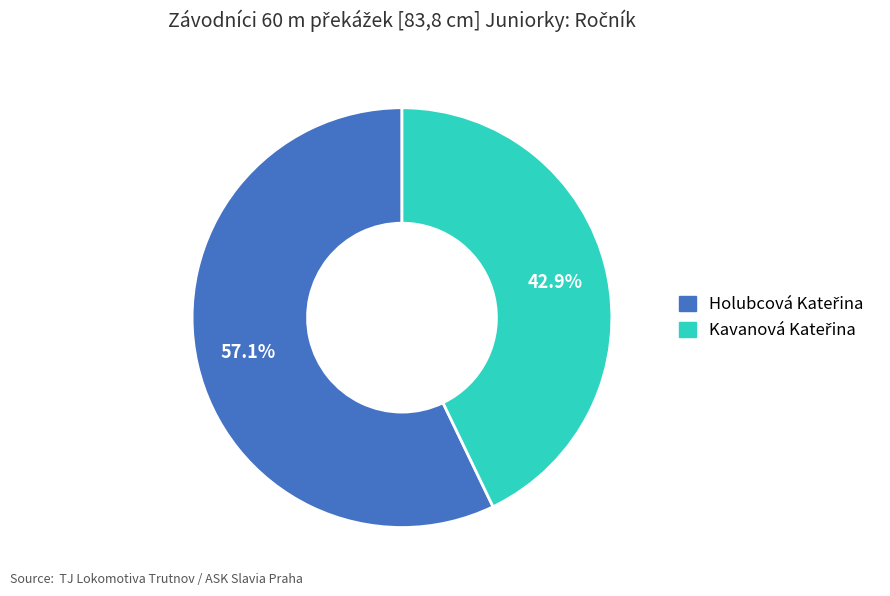

Is there any slice that represents more than half of the pie?

Yes